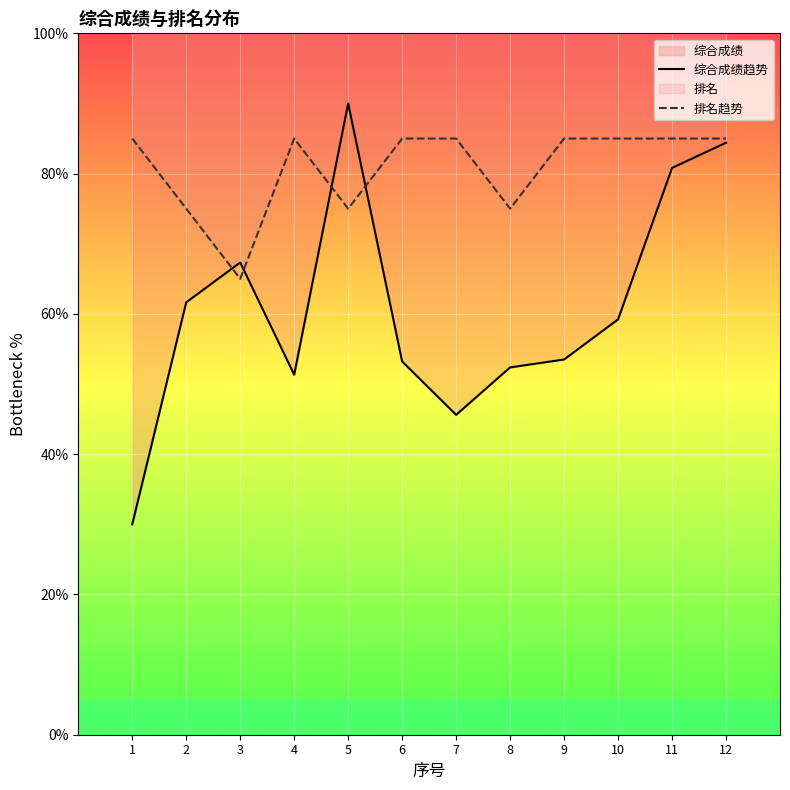

Is it true that 排名趋势 equals 85.0 at 1?

True